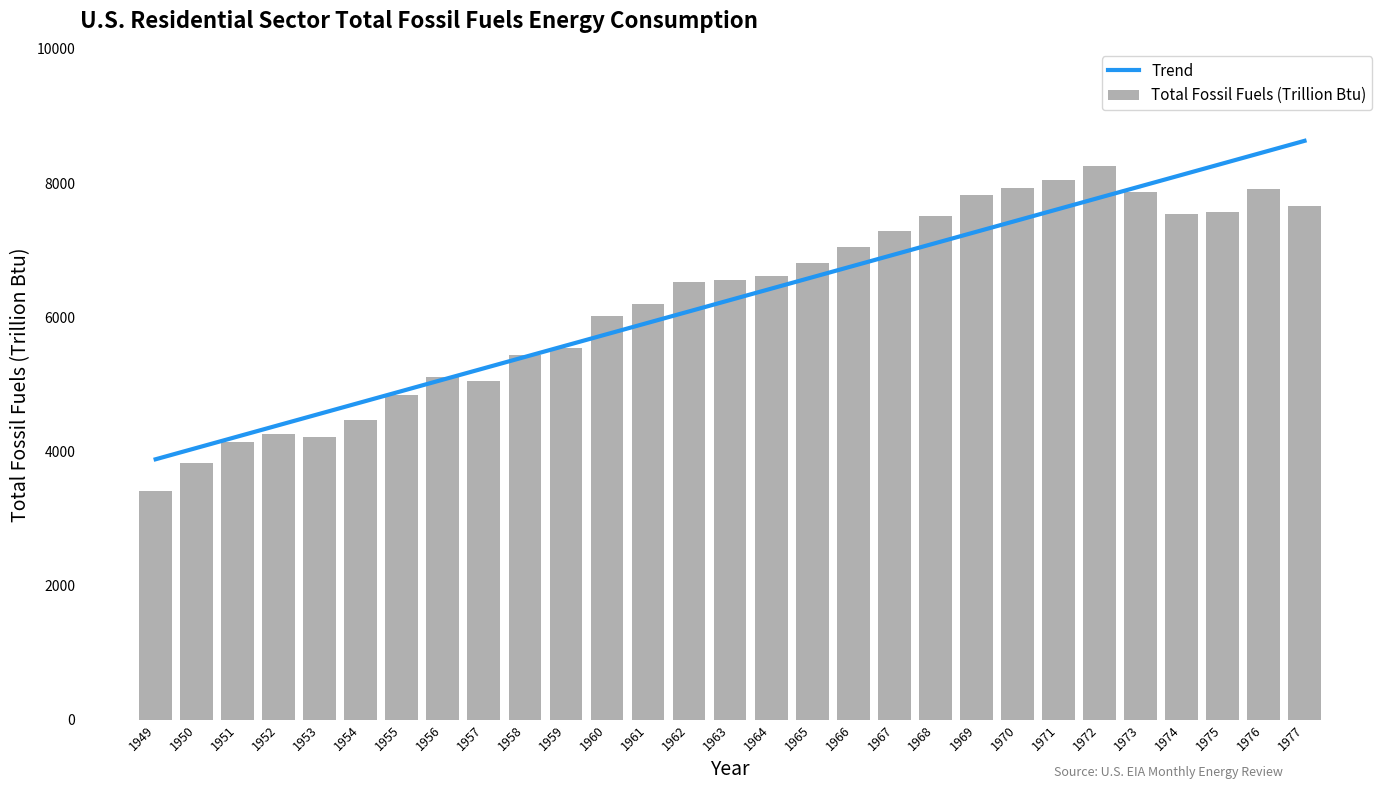

At which label is Trend closest to 6255?

1963